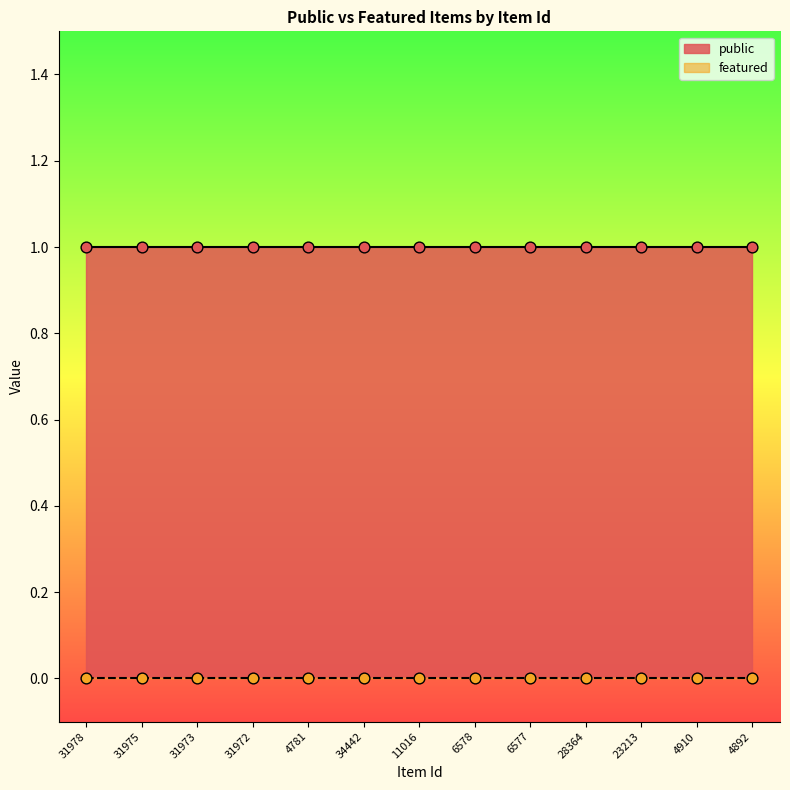

Is the value of public at 4781 greater than the value of featured at 31972?

Yes